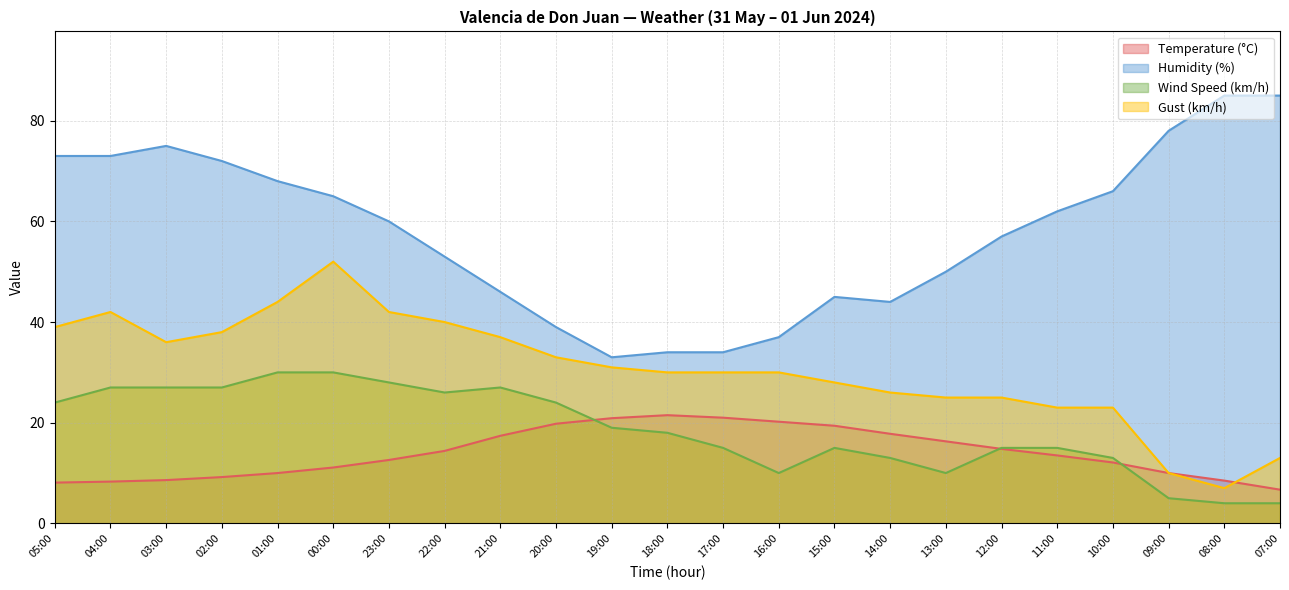

How many data points in Humidity (%) are above 60?

11